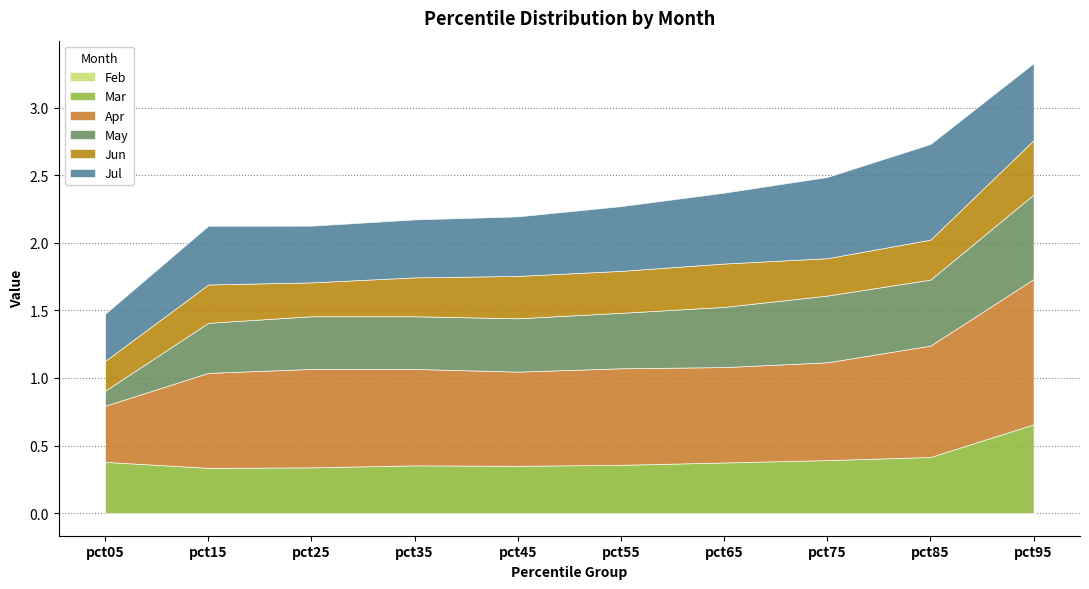

True or false: Apr and May cross at least once.

False